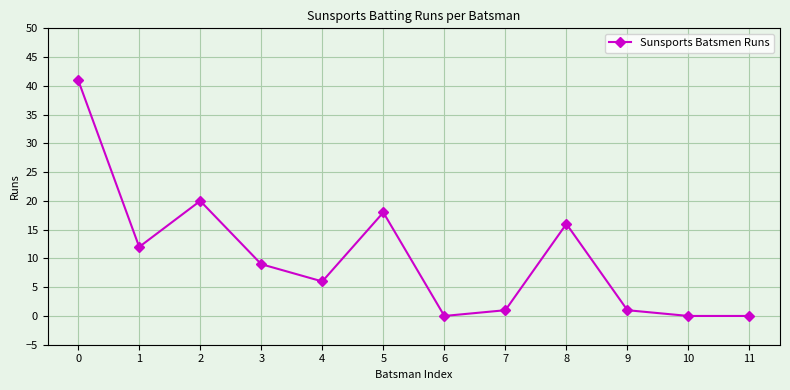

What is the maximum value shown in the chart?

41